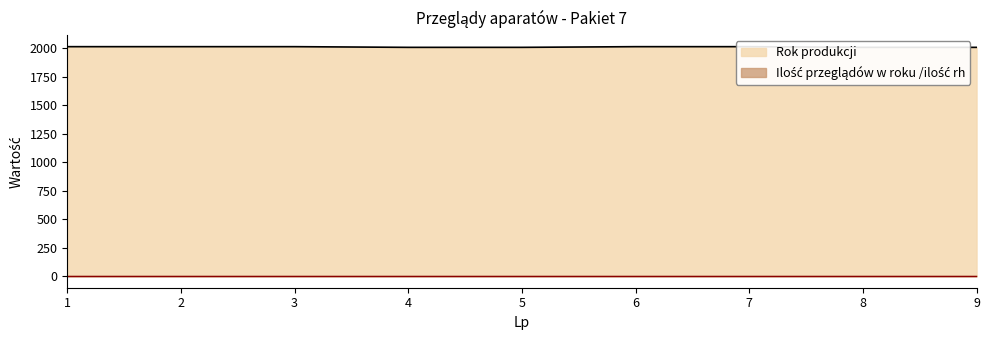

Rank the categories by value from lowest to highest.

4, 5, 8, 9, 1, 2, 3, 6, 7